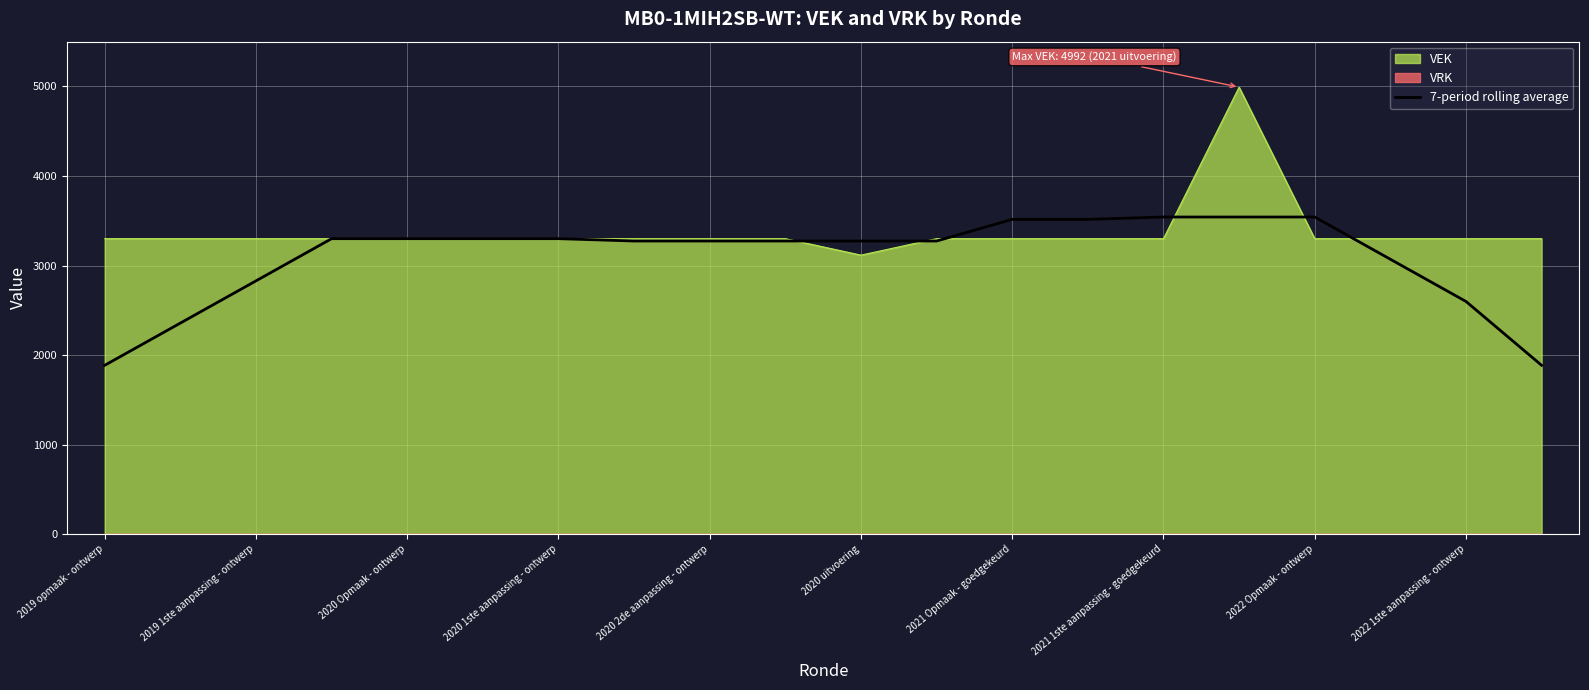

What is the approximate value at 19?

1885.7